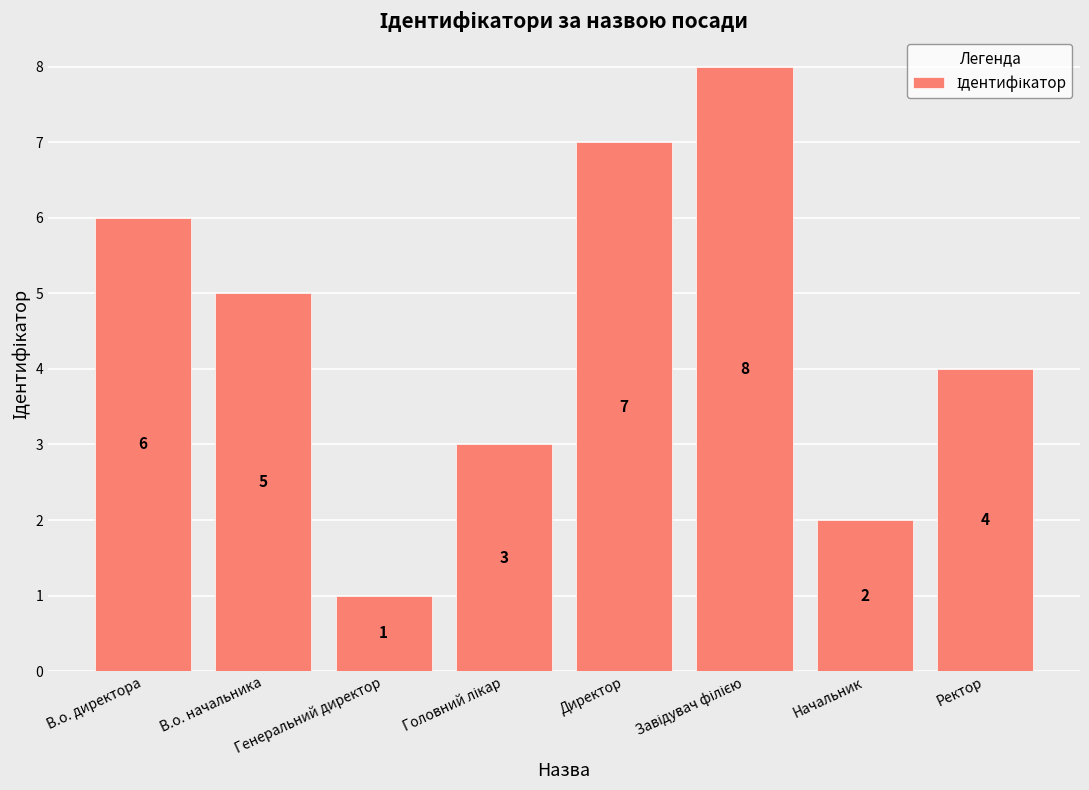

Approximately how many times larger is the value at В.о. директора compared to Начальник?

3.0